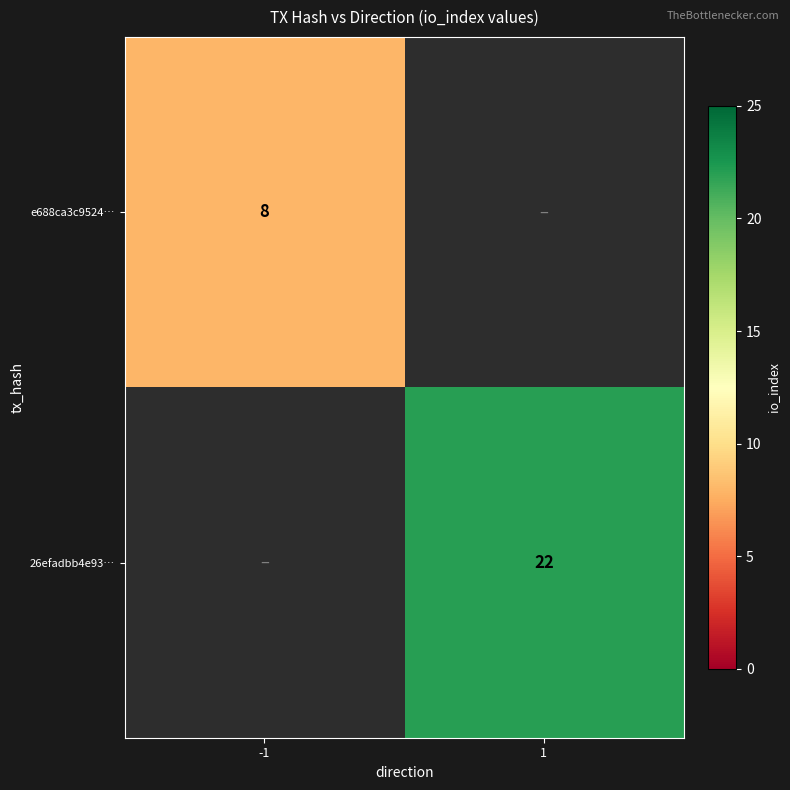

What is the greatest value displayed?

22.0